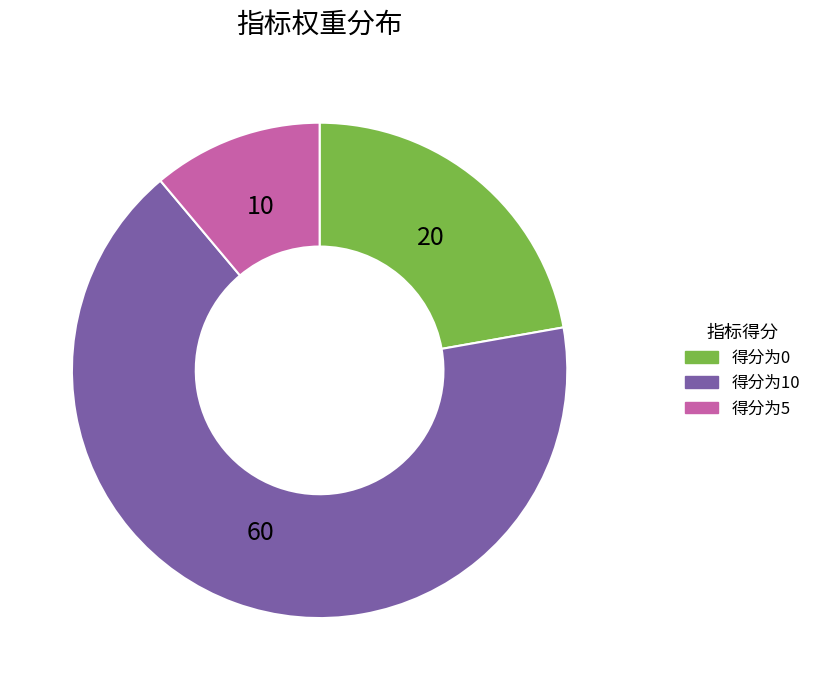

How many slices are in this pie chart?

3